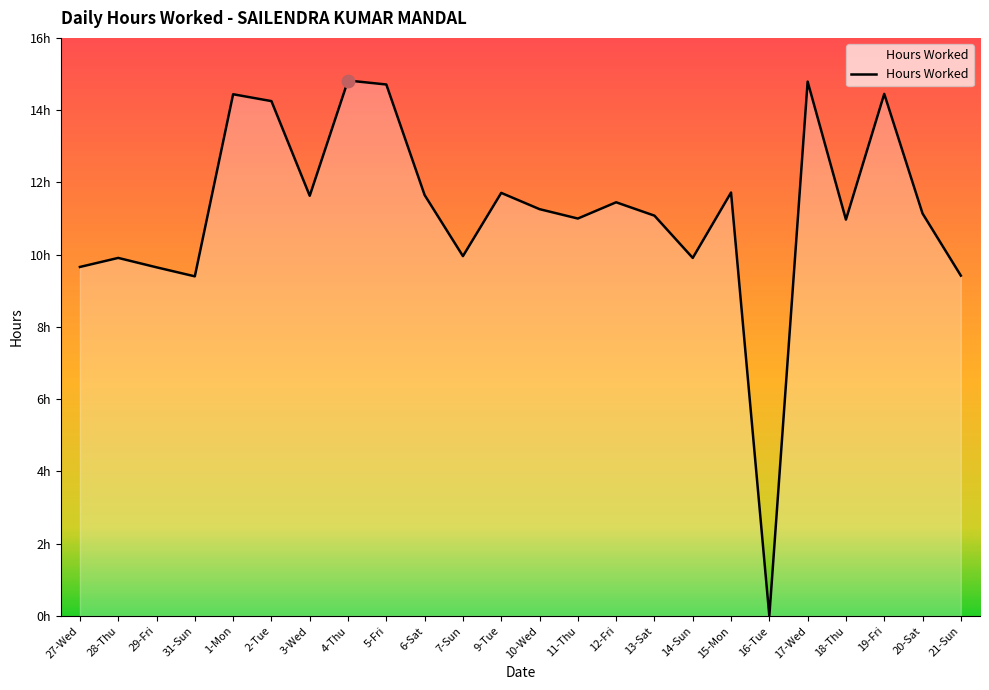

What is the ratio of the value at 11-Thu to the value at 5-Fri?

0.7